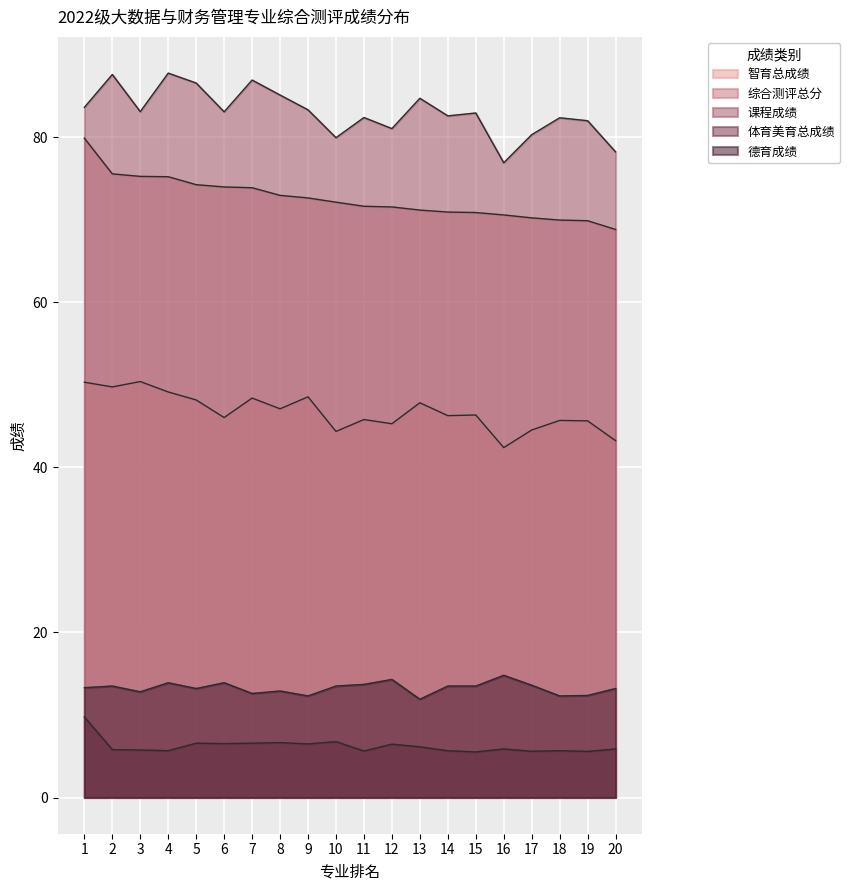

Is it true that 德育成绩 equals 14.8 at 16?

True